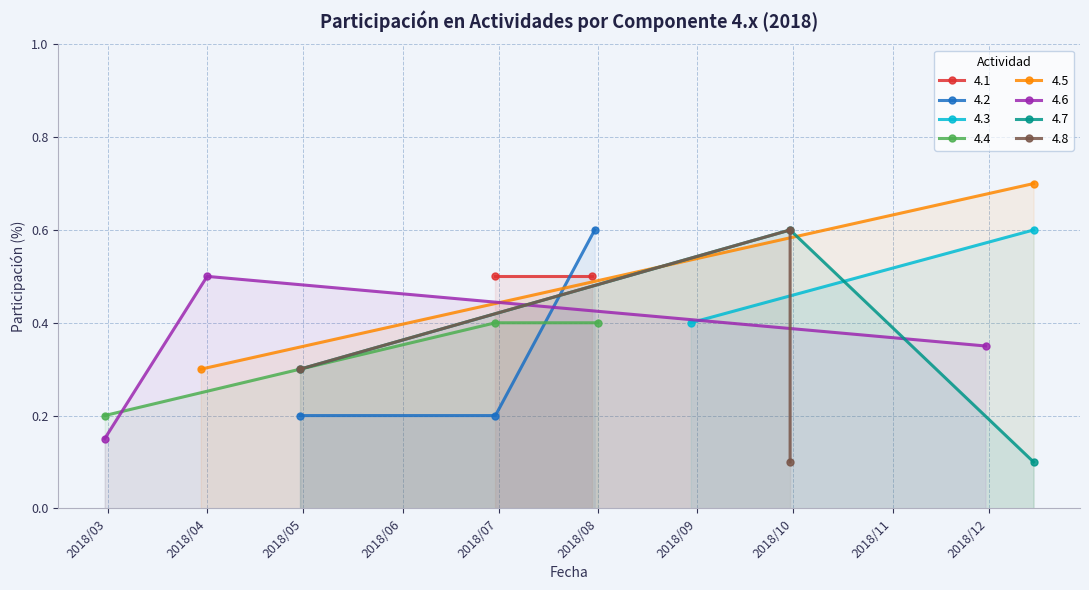

Is the value of 4.4 at 4.2 greater than the value of 4.8 at 4.1?

Yes